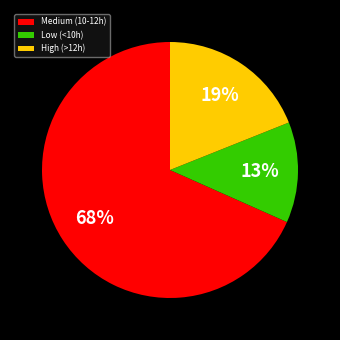

What is the ratio of the value at Medium (10-12h) to the value at High (>12h)?

3.6